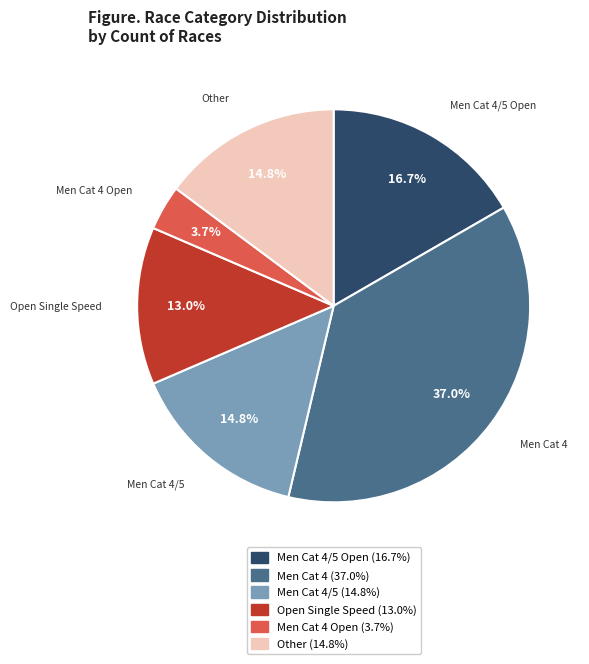

Is there a majority slice in this chart?

No